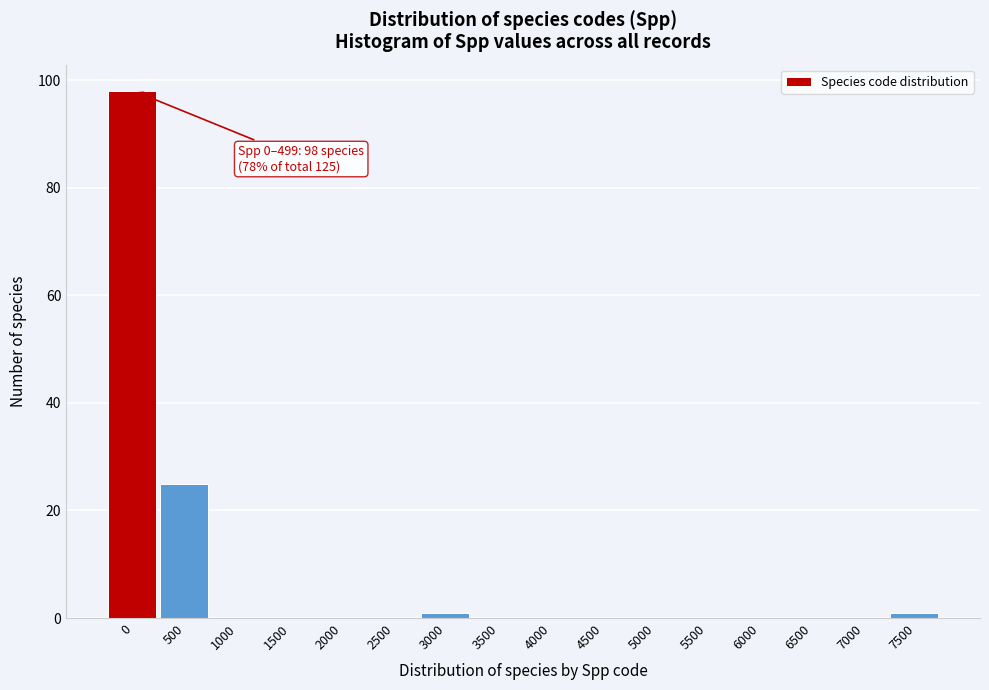

Reading right to left, list all the values displayed in this chart.

7500=1	7000=0	6500=0	6000=0	5500=0	5000=0	4500=0	4000=0	3500=0	3000=1	2500=0	2000=0	1500=0	1000=0	500=25	0=98